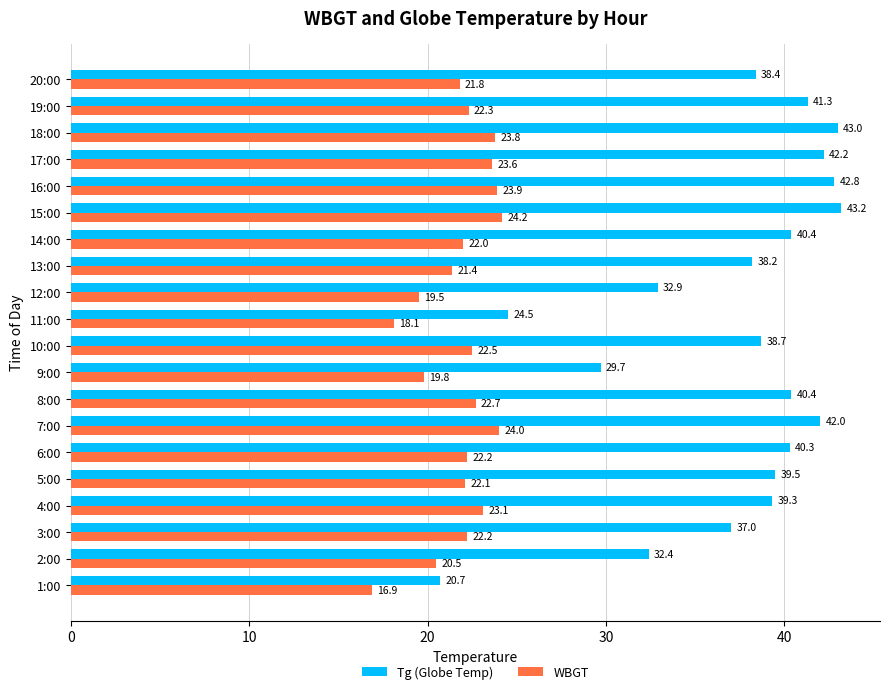

Which series has the widest spread of values?

Tg (Globe Temp)